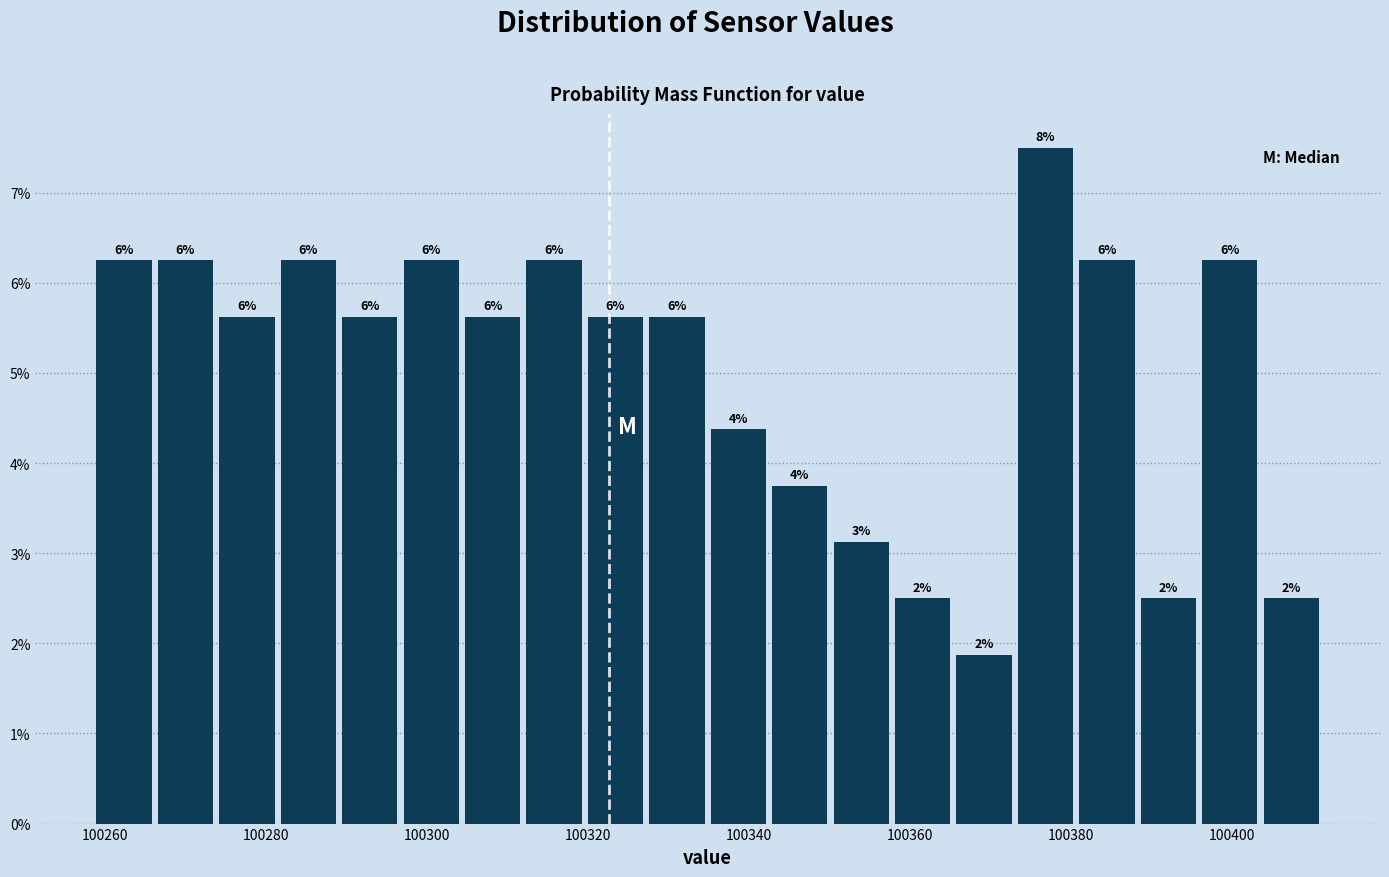

Read against the x-axis, roughly where is the centre of the tallest bar?

100376